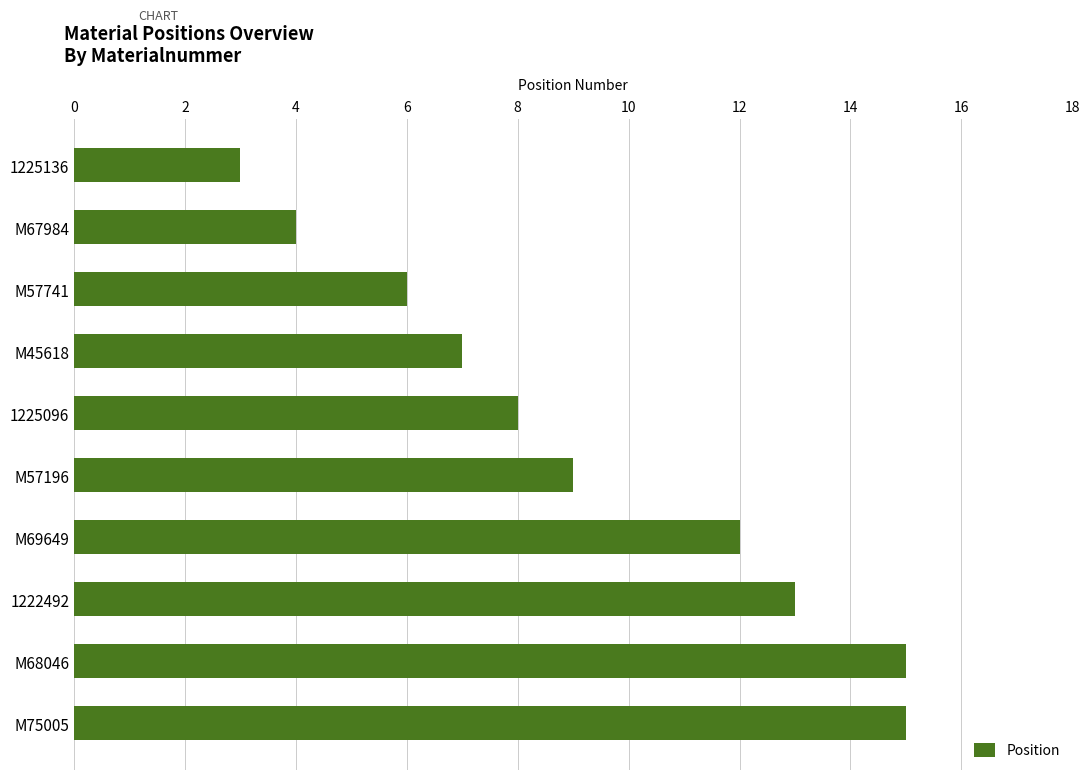

What is the label of the 9th bar from the top?

M68046